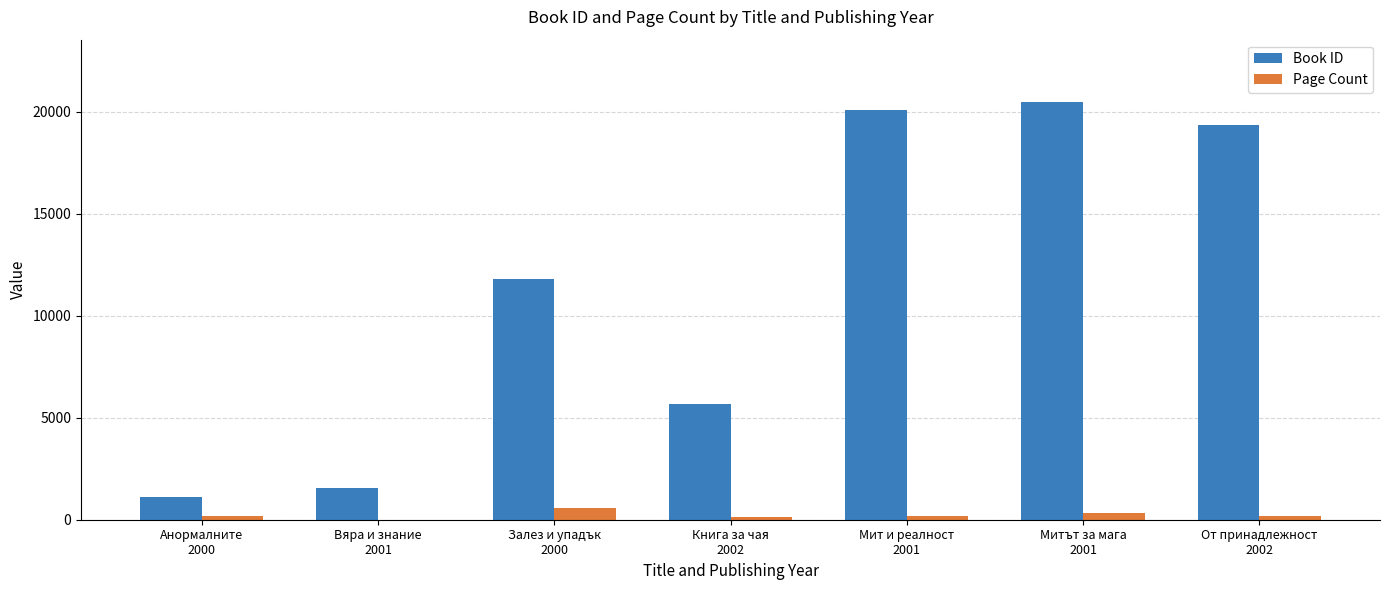

What is the sum of all Page Count values?

1582